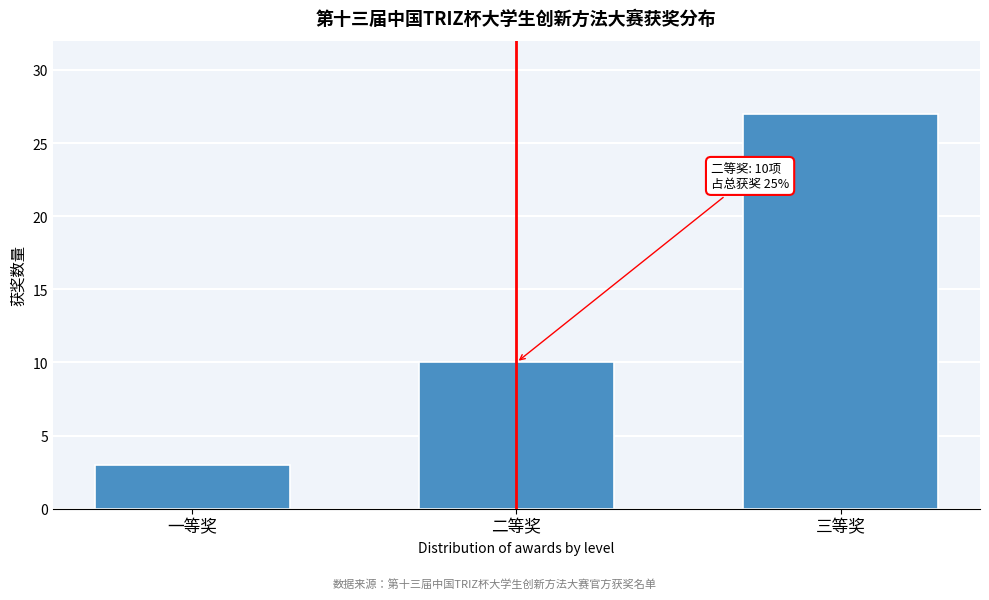

Reading left to right, transcribe all the data shown in this chart.

3	10	27